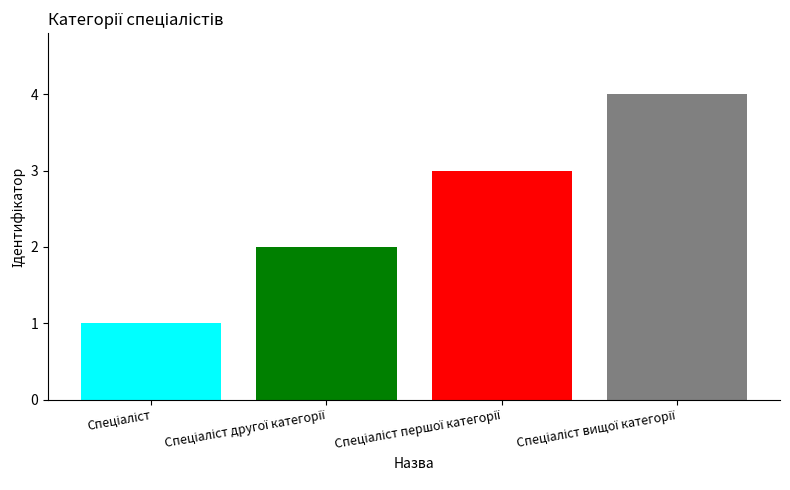

What is the difference between the maximum and minimum values?

3